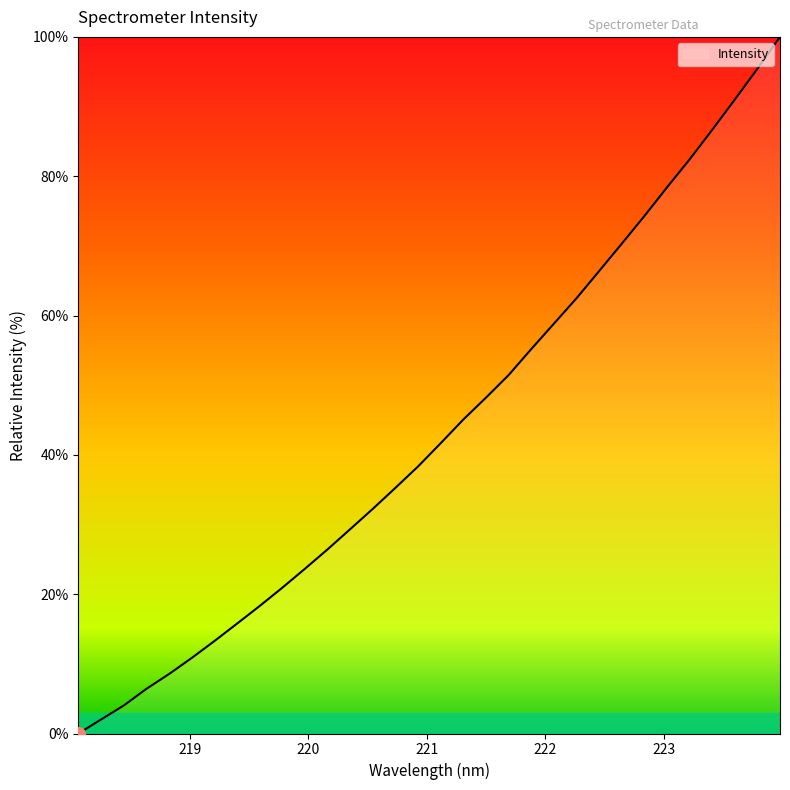

What is the difference between the maximum and minimum values?

100.0